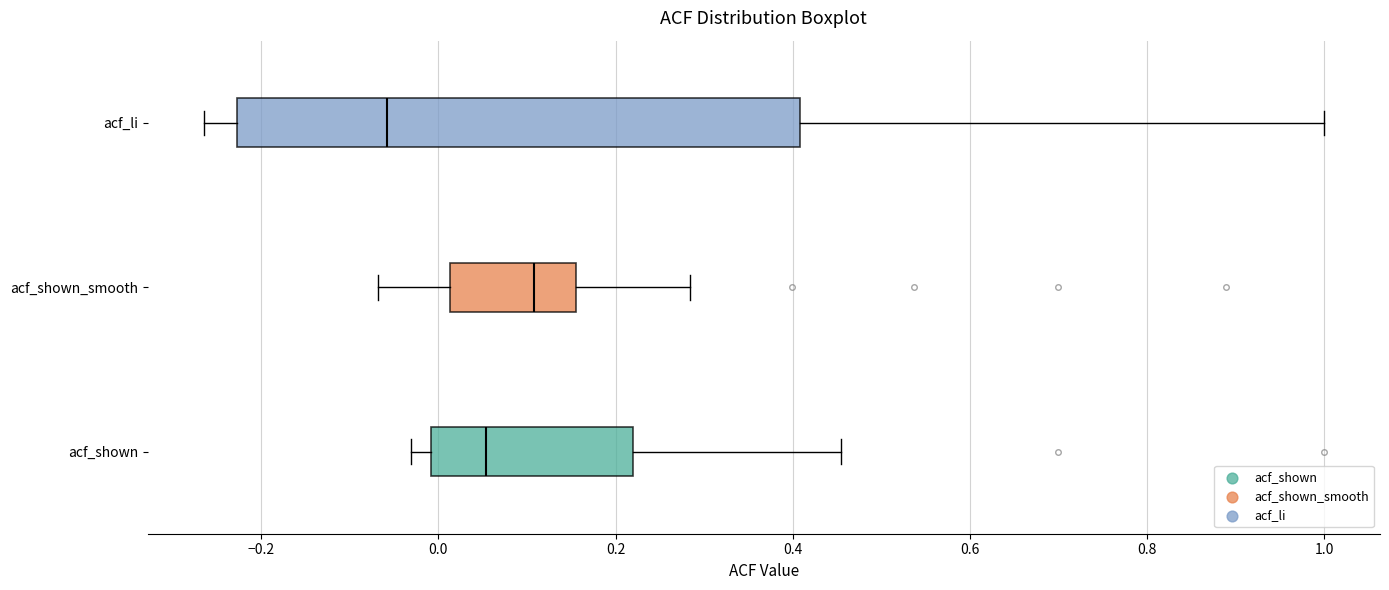

Reading bottom to top, read every box against the x-axis: the position of its median line, the range the box covers, and the ends of its whiskers. The values are not printed on the chart, so give them approximately, as read against the axis.

acf_shown: median 0.06, box 0.00 to 0.22, whiskers -0.04 to 0.46
acf_shown_smooth: median 0.10, box 0.02 to 0.16, whiskers -0.06 to 0.28
acf_li: median -0.06, box -0.22 to 0.40, whiskers -0.26 to 1.00